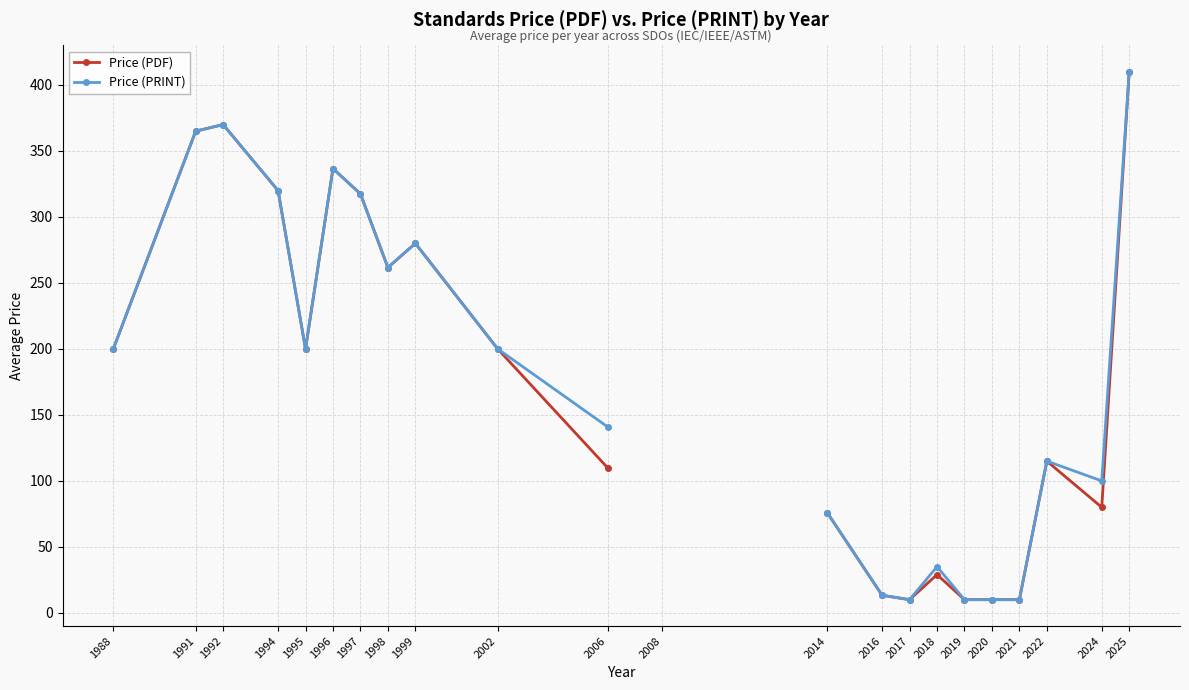

What is the difference between the highest and lowest values at 2006?

31.0